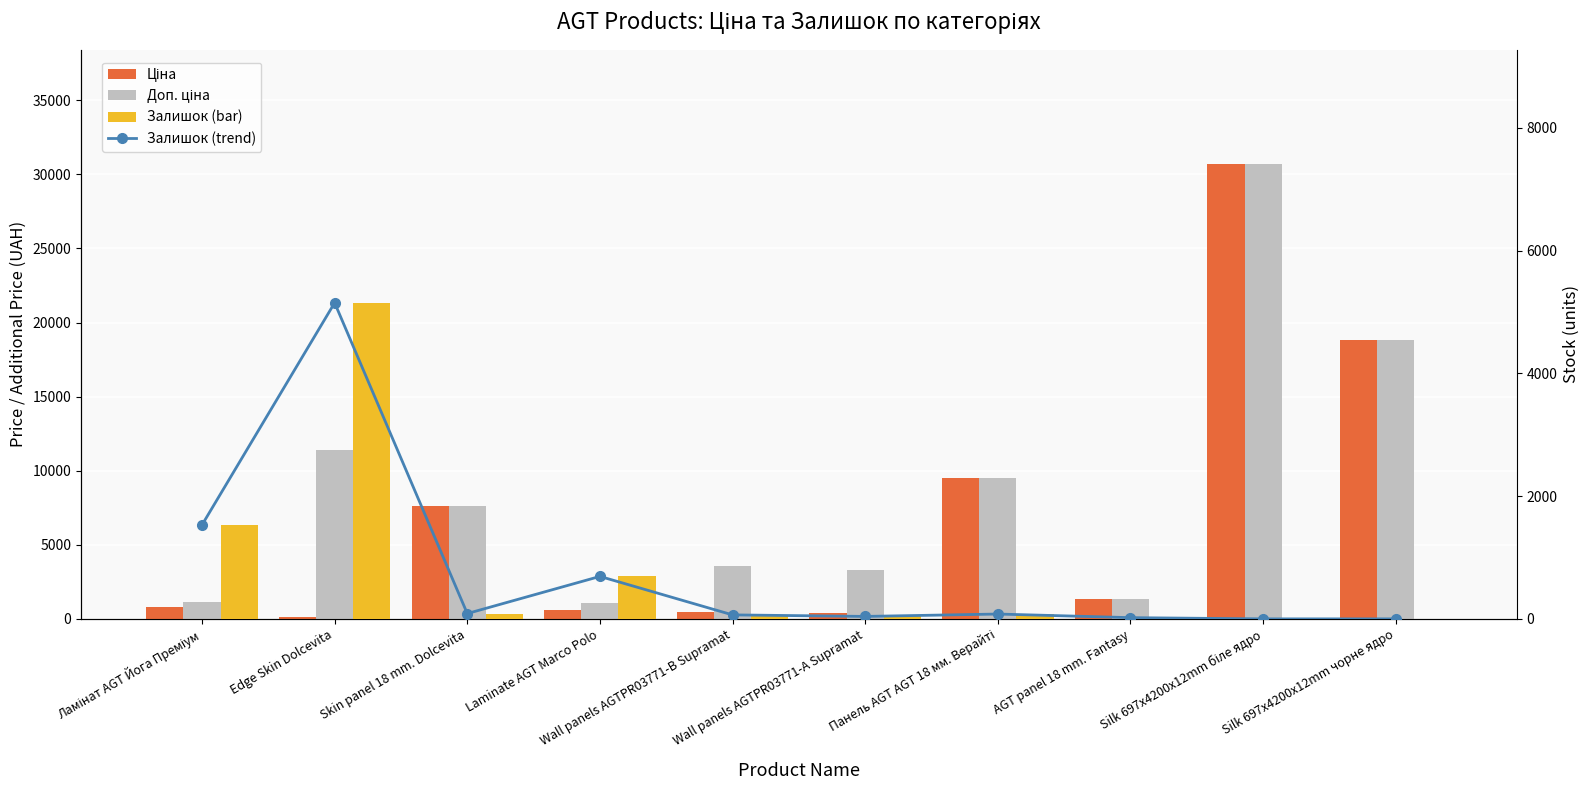

What position from the left is Silk 697x4200x12mm чорне ядро?

10